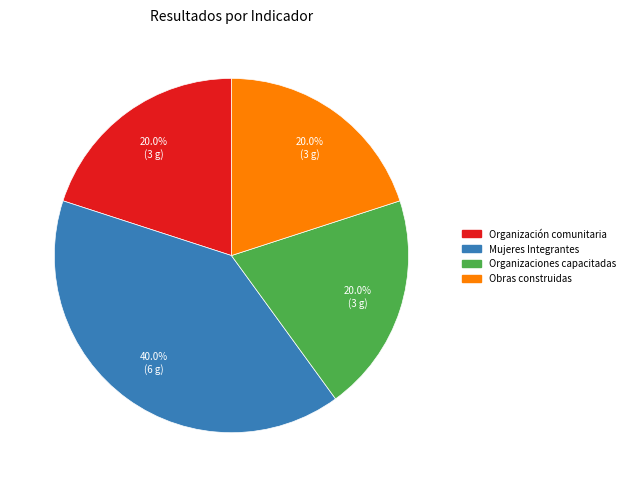

To the nearest percent, what is the difference between the largest and smallest slice percentages?

20%